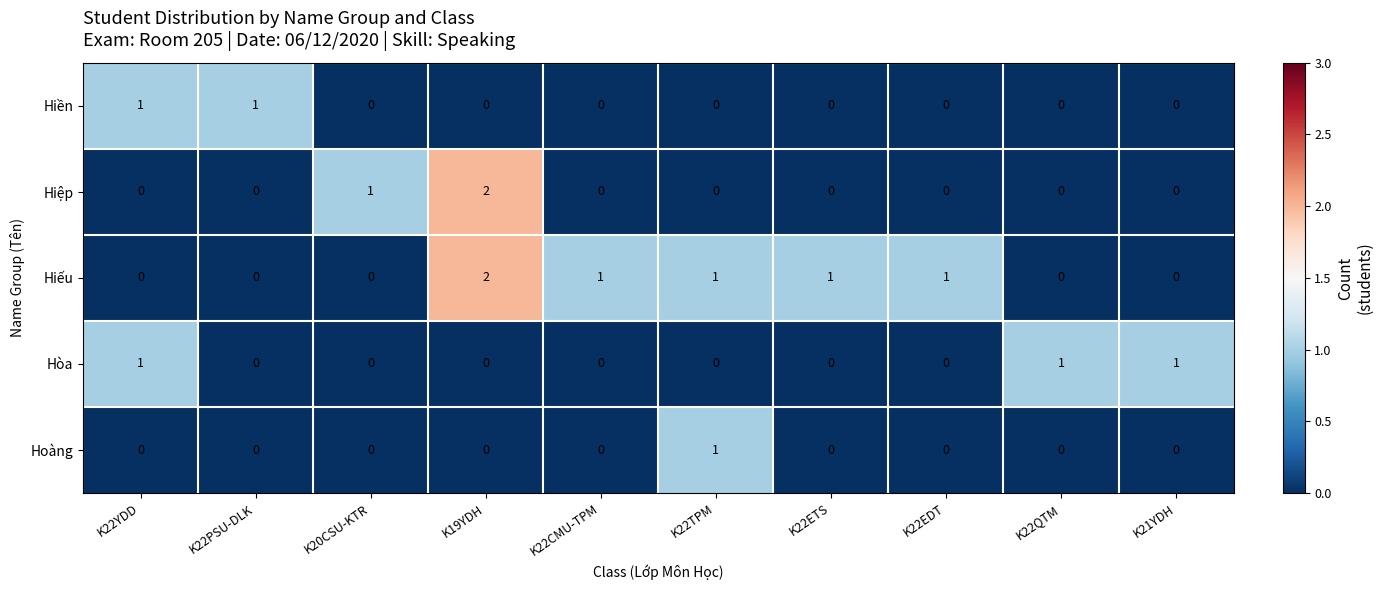

How many Hiếu values are between 0 and 1?

9